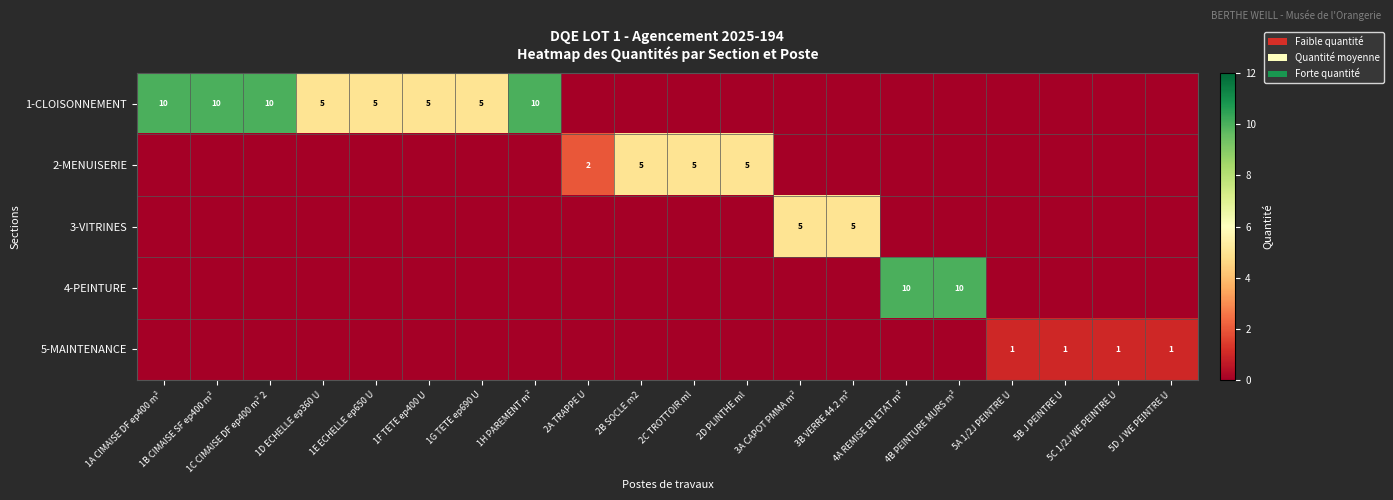

How many categories are shown in the chart?

20